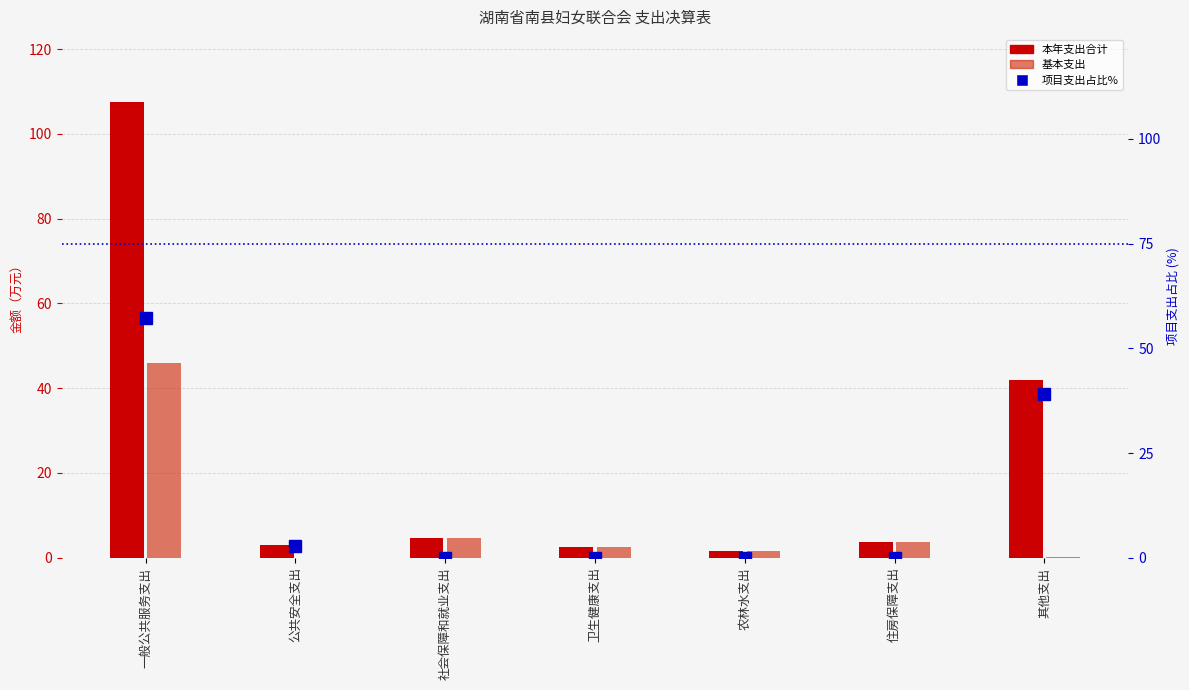

What is the maximum value for 项目支出（占比%）?

57.3